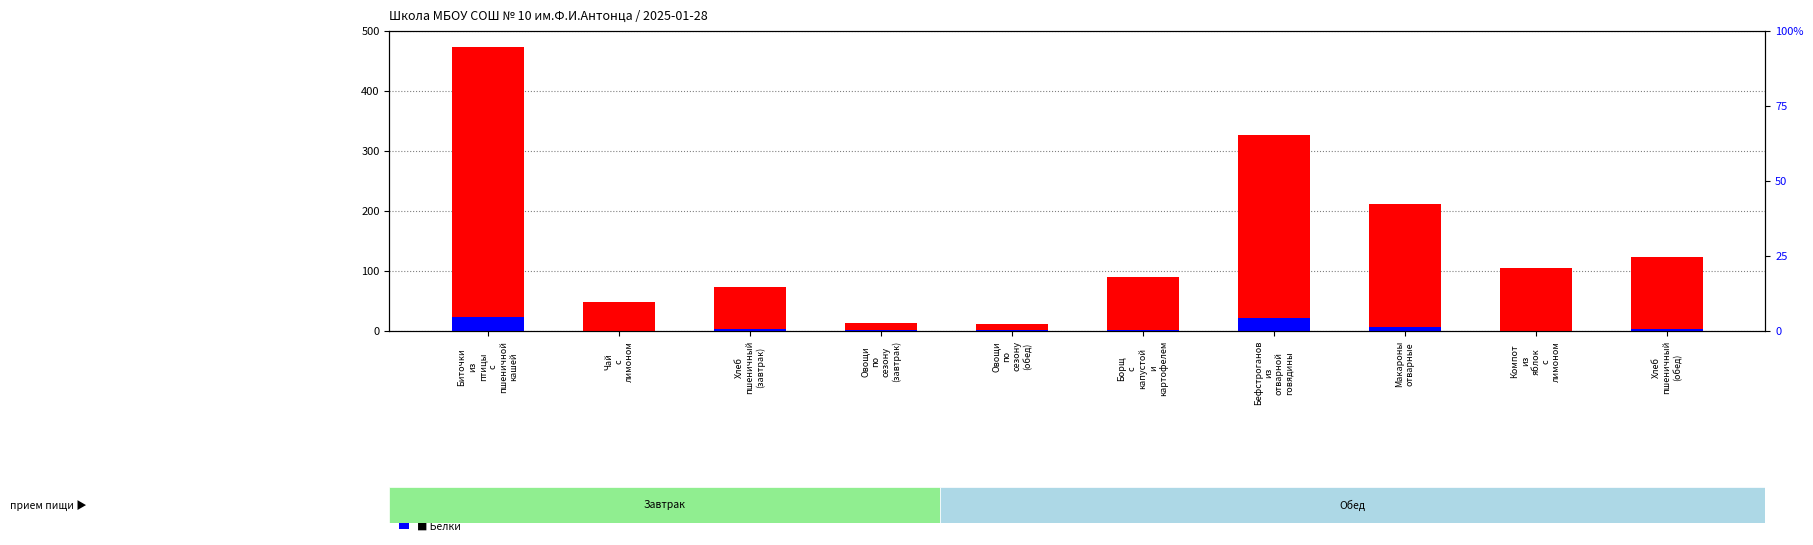

How many categories are shown in the chart?

10